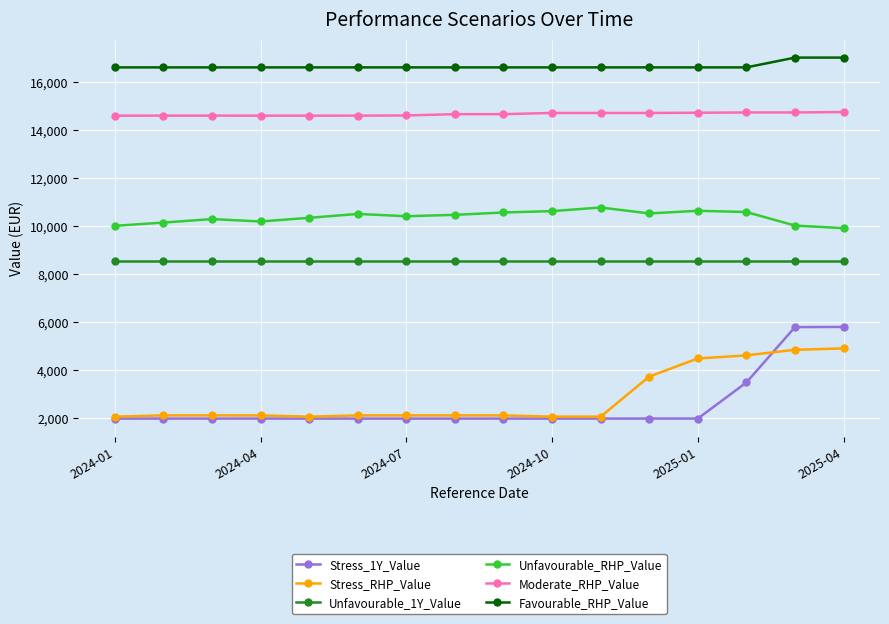

What is the maximum value shown in the chart?

17026.3